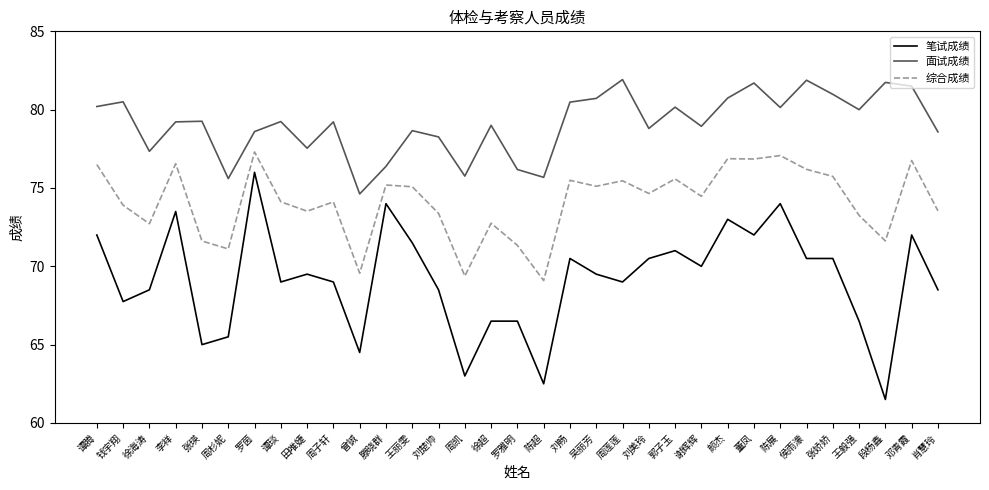

How many lines are shown in the chart?

3